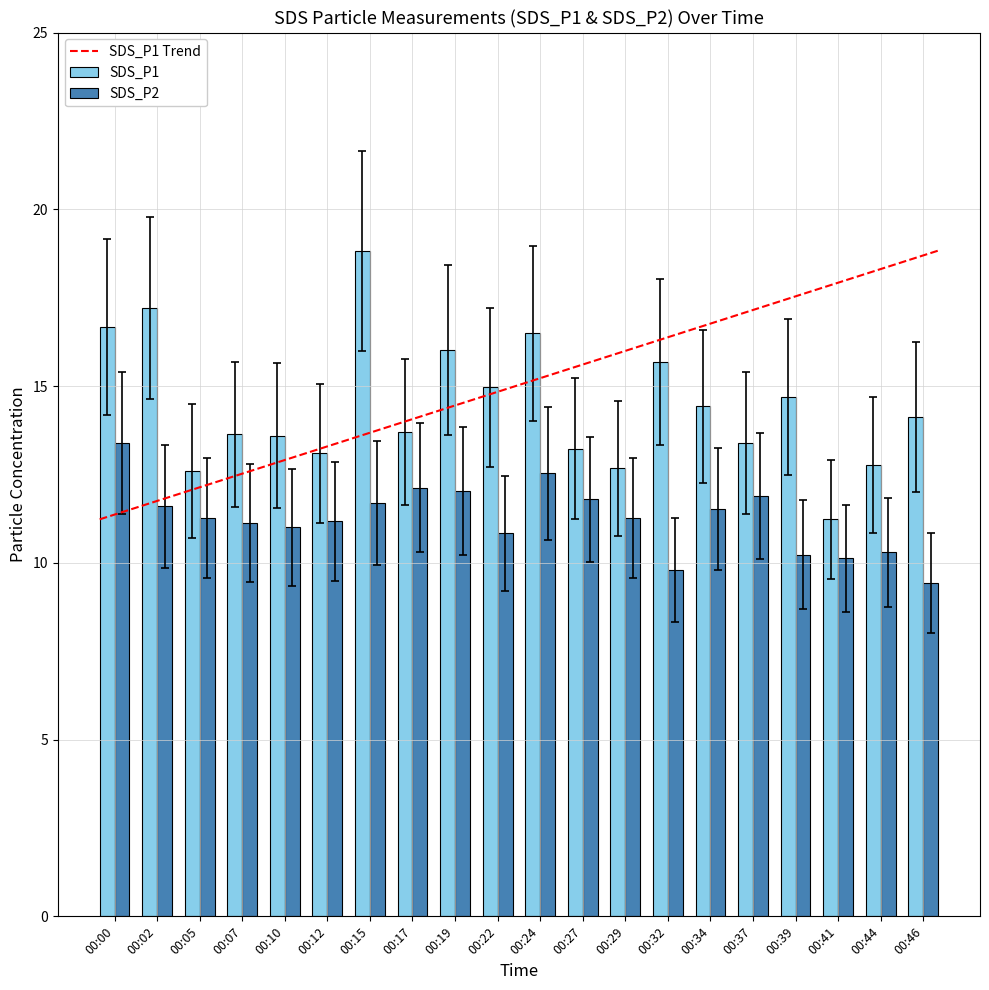

Is it true that SDS_P2 equals 17.4 at 00:24?

False